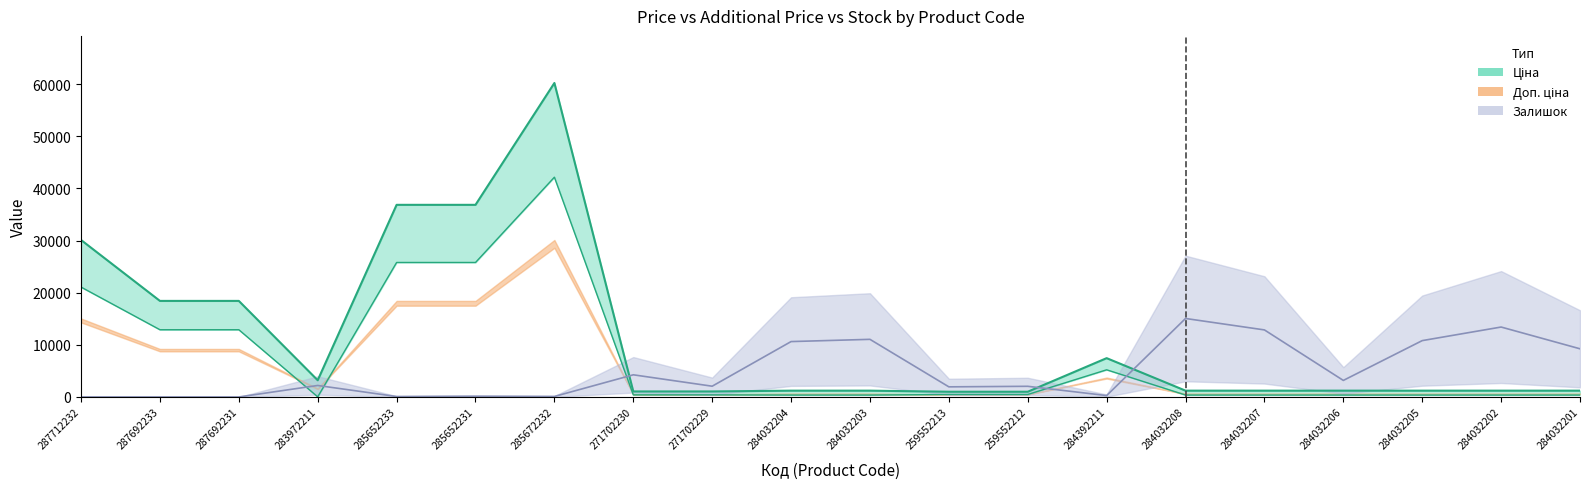

How many series are shown in this chart?

3